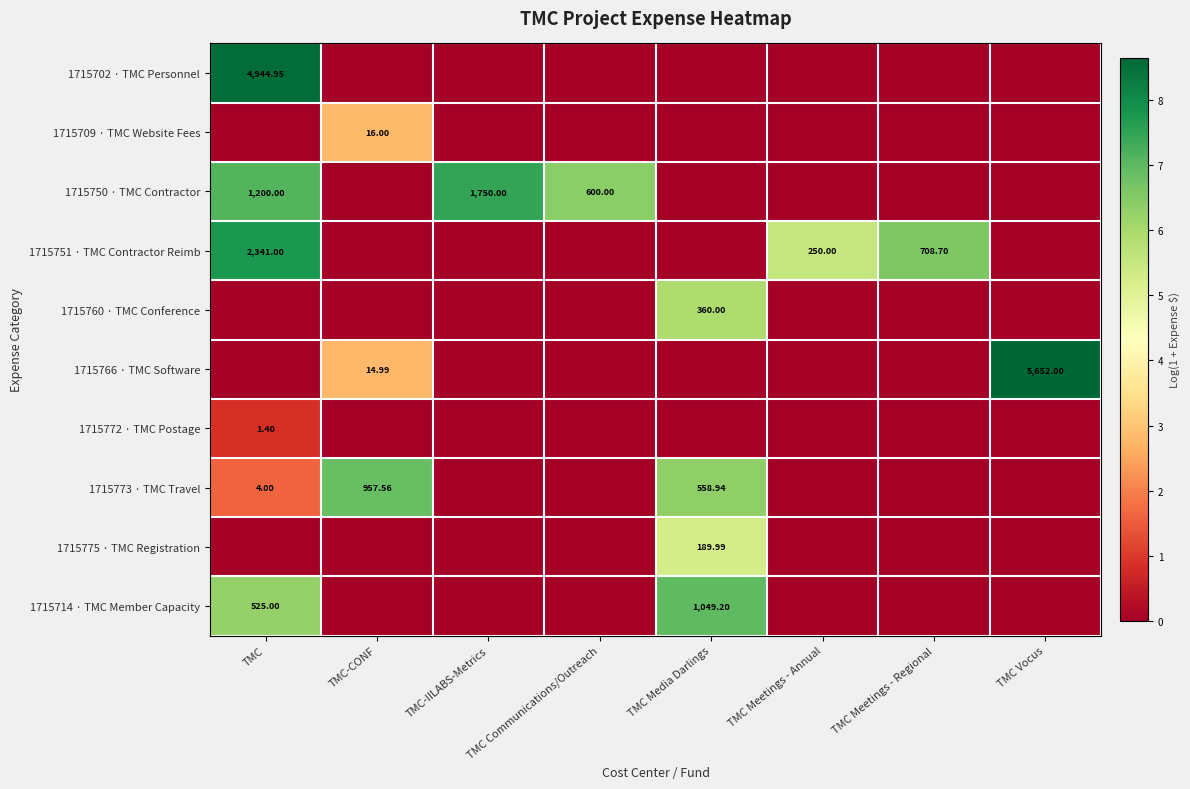

At which label does 1715766 · TMC Software reach its minimum?

TMC